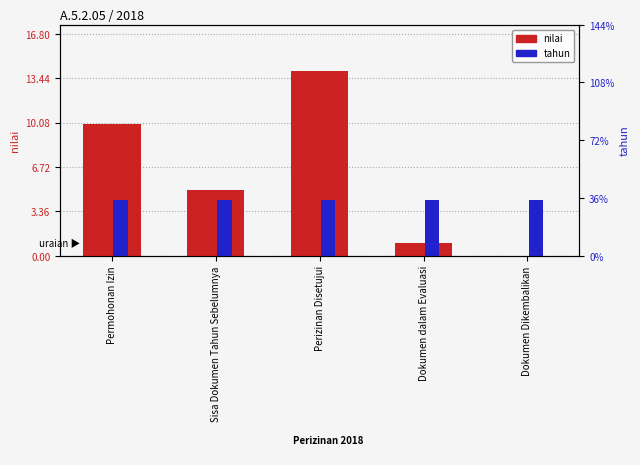

Reading left to right, what are all the values shown in this chart?

nilai: 10.0	5.0	14.0	1.0	0.0
tahun: 4.2	4.2	4.2	4.2	4.2